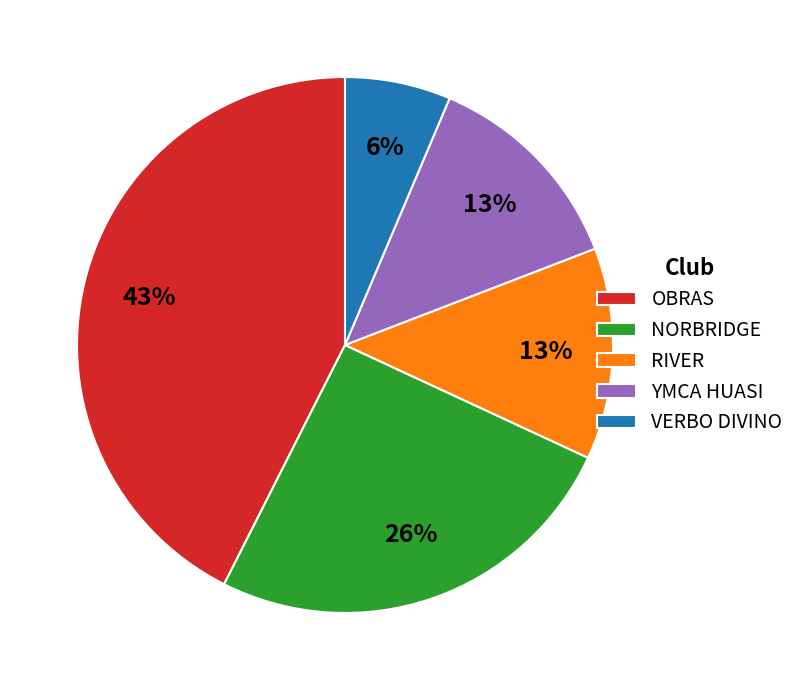

Is there any slice that represents more than half of the pie?

No